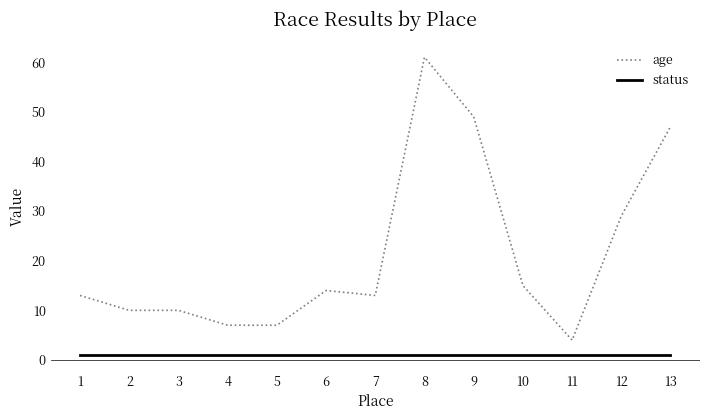

Which series changed the most between 7 and 8?

age